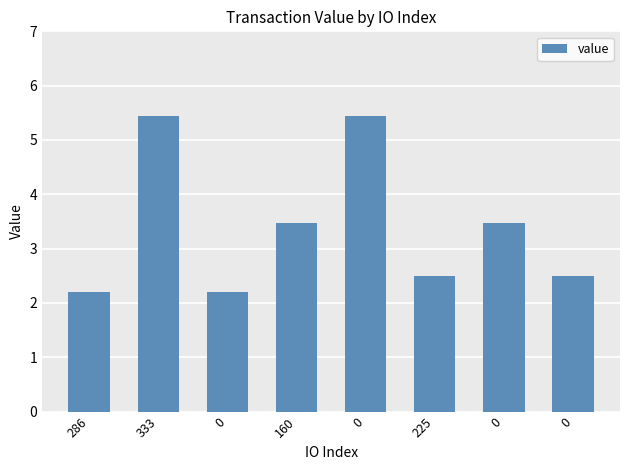

Reading left to right, what are all the values shown in this chart?

2.2	5.4	2.2	3.5	5.4	2.5	3.5	2.5